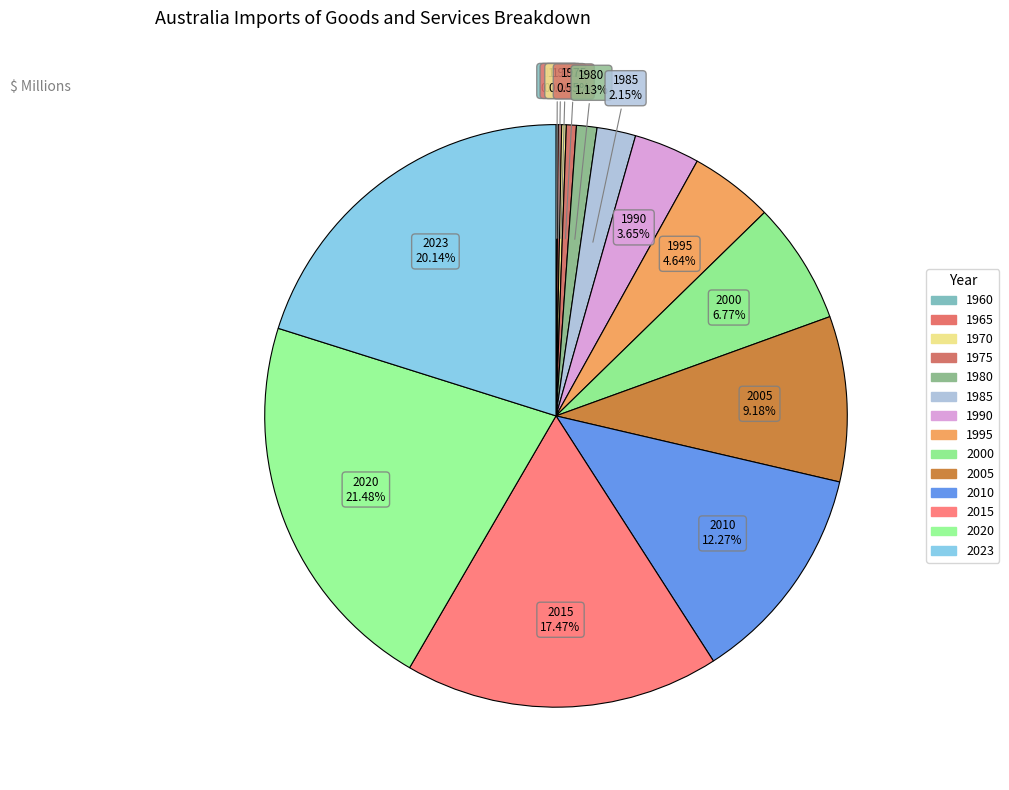

Rank the categories by value from highest to lowest.

2020, 2023, 2015, 2010, 2005, 2000, 1995, 1990, 1985, 1980, 1975, 1970, 1965, 1960